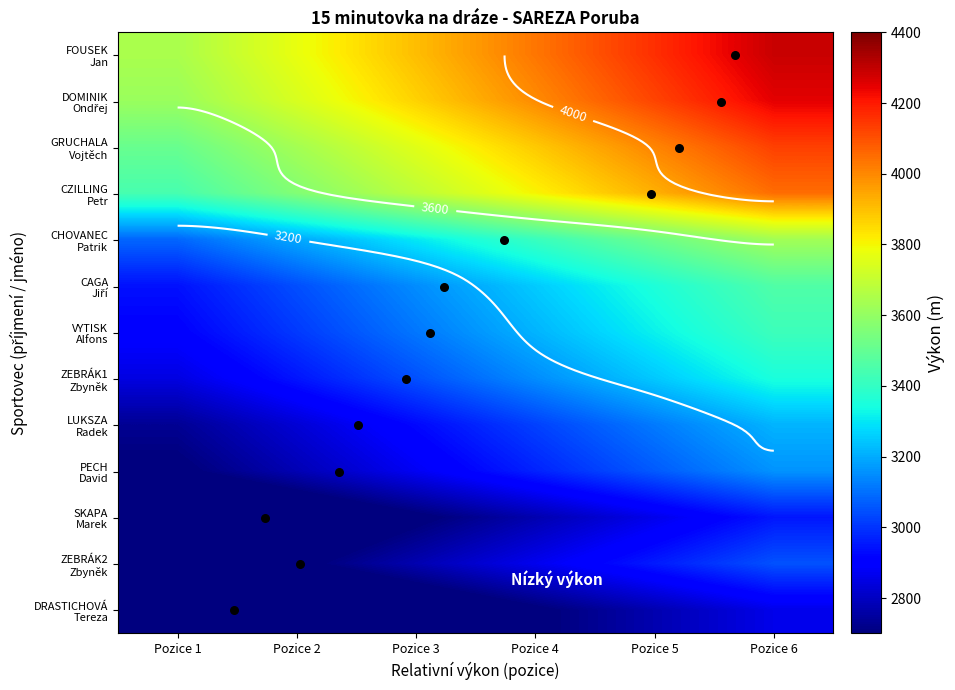

At Pozice 1, list the series in order from largest to smallest.

FOUSEK Jan, DOMINIK Ondřej, GRUCHALA Vojtěch, CZILLING Petr, CHOVANEC Patrik, CAGA Jiří, VYTISK Alfons, ZEBRÁK1 Zbyněk, LUKSZA Radek, PECH David, ZEBRÁK2 Zbyněk, SKAPA Marek, DRASTICHOVÁ Tereza